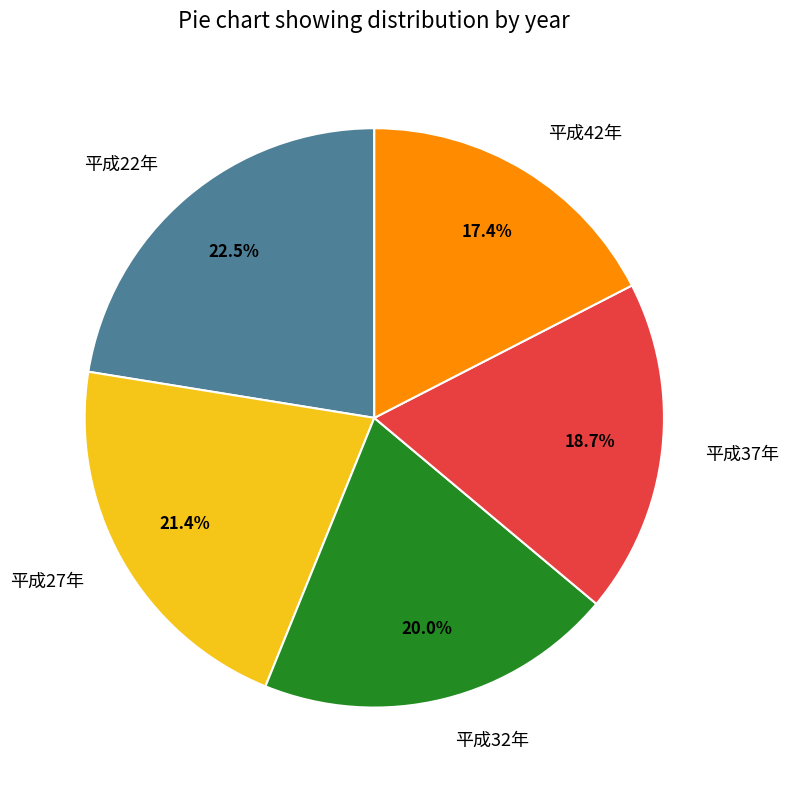

Which category has the smallest portion of the pie?

平成42年